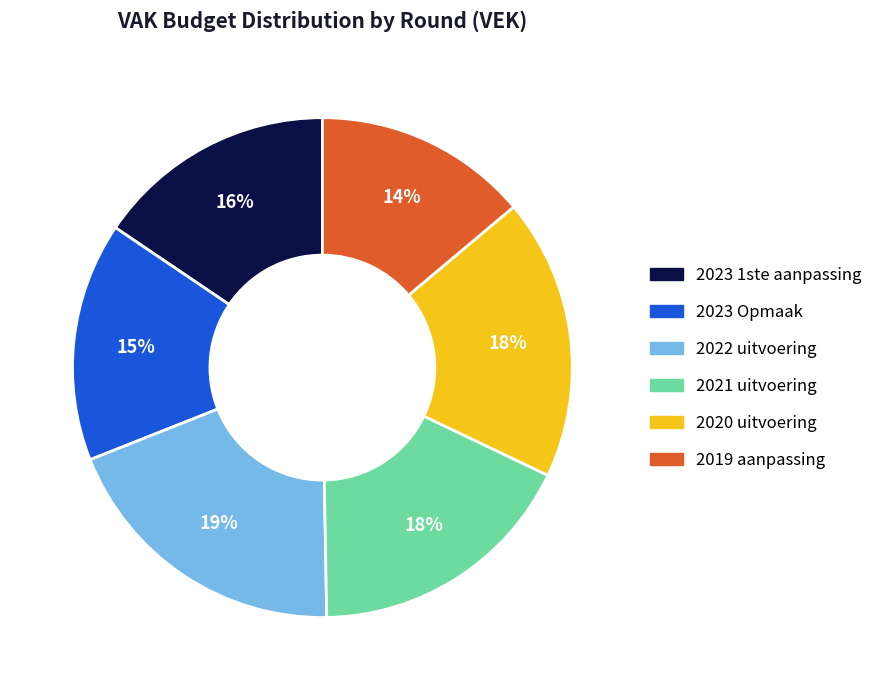

Approximately how many times larger is the value at 2021 uitvoering compared to 2020 uitvoering?

1.0